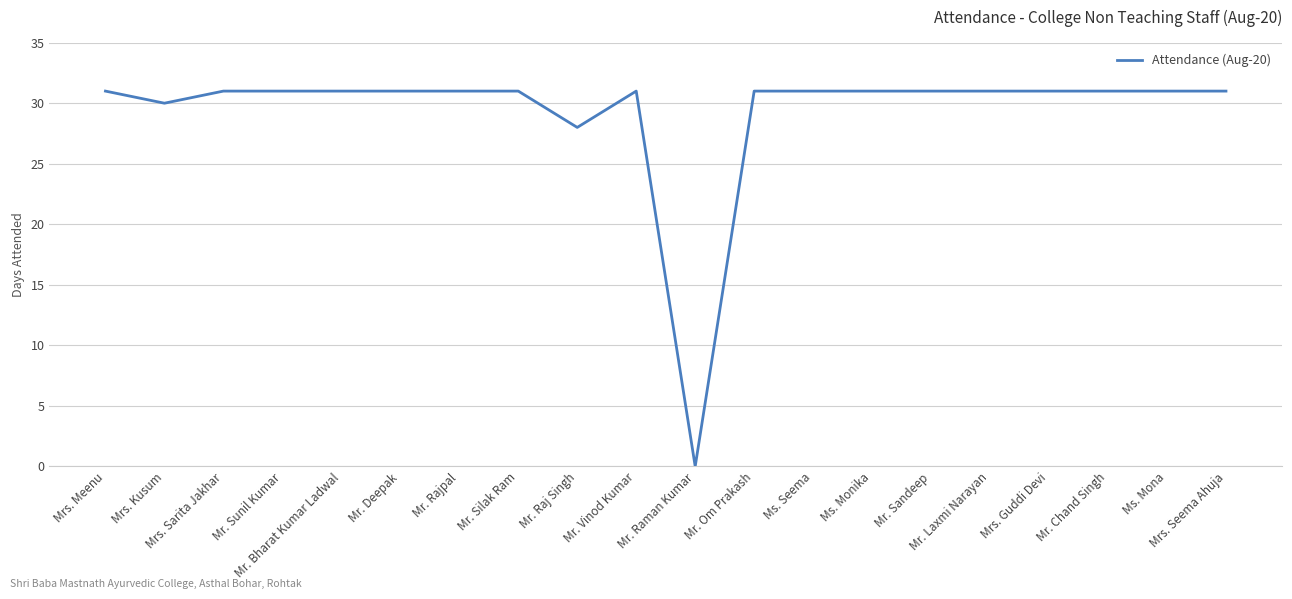

What is the average value?

29